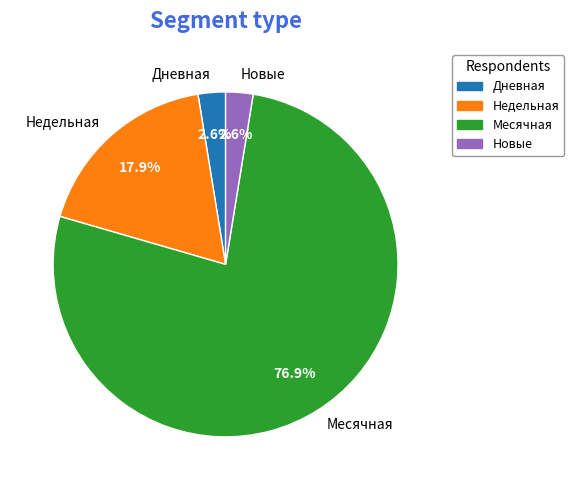

To the nearest percent, what is the average slice percentage?

25%